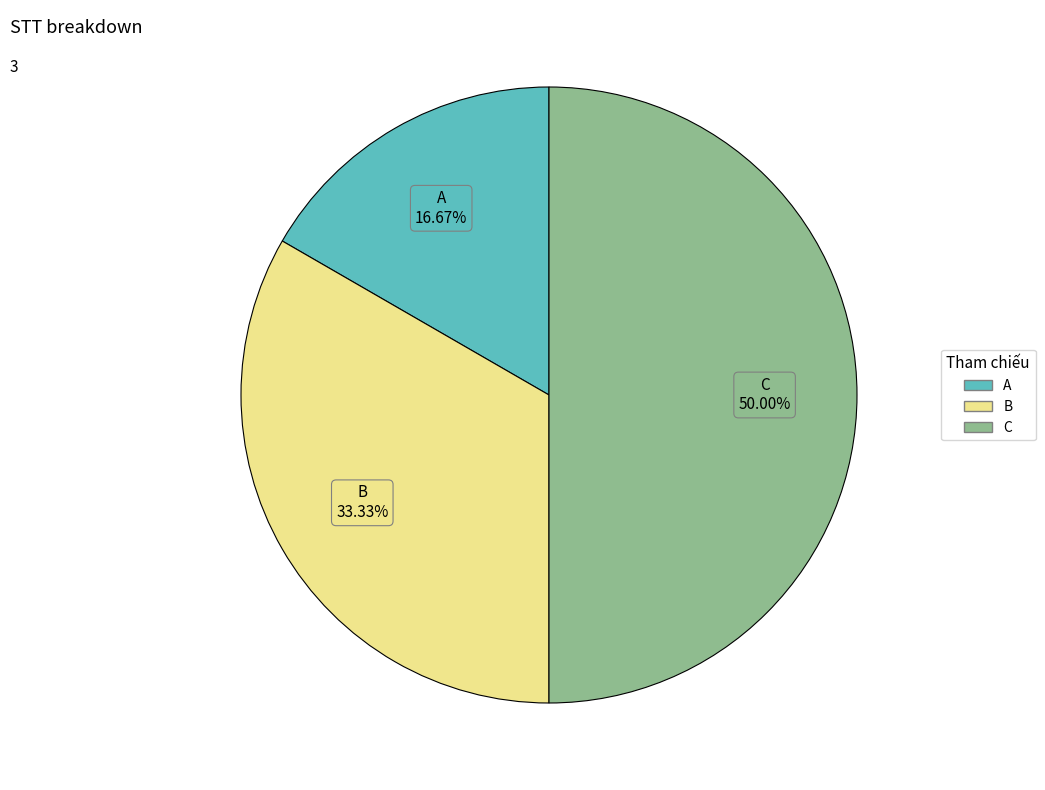

Count the number of slices in the pie.

3